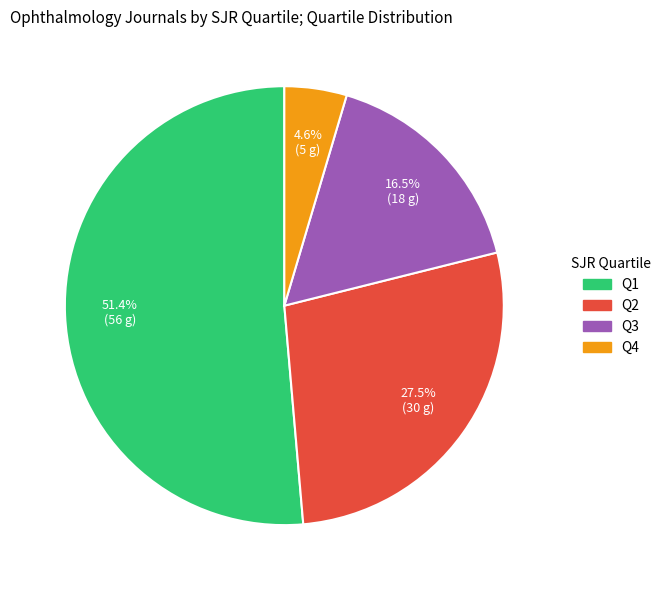

Is there a majority slice in this chart?

Yes